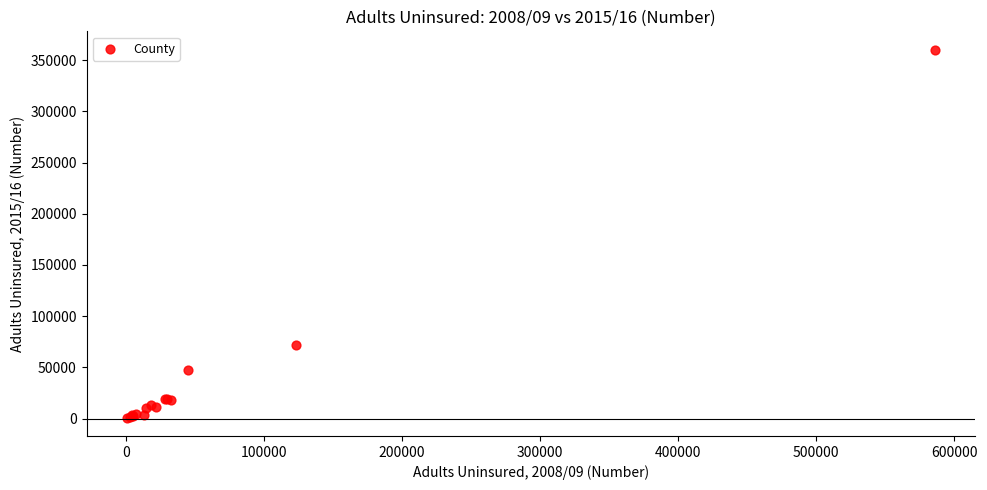

What Y value in the scatter plot is closest to 180625?

71860